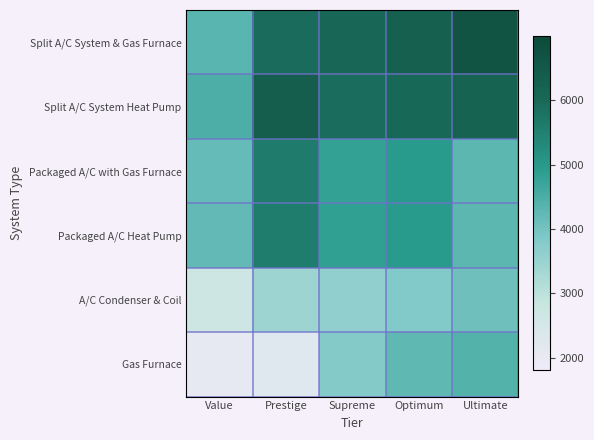

What is the greatest value displayed?

6664.8